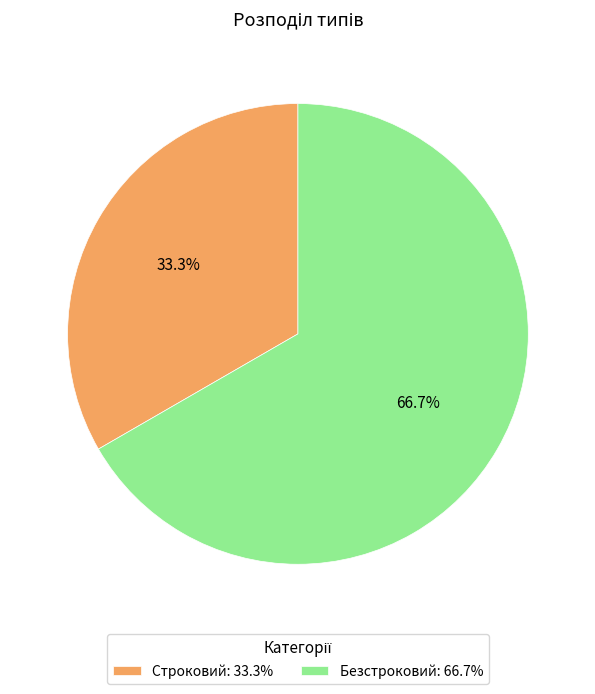

Which slice is the smallest?

Строковий